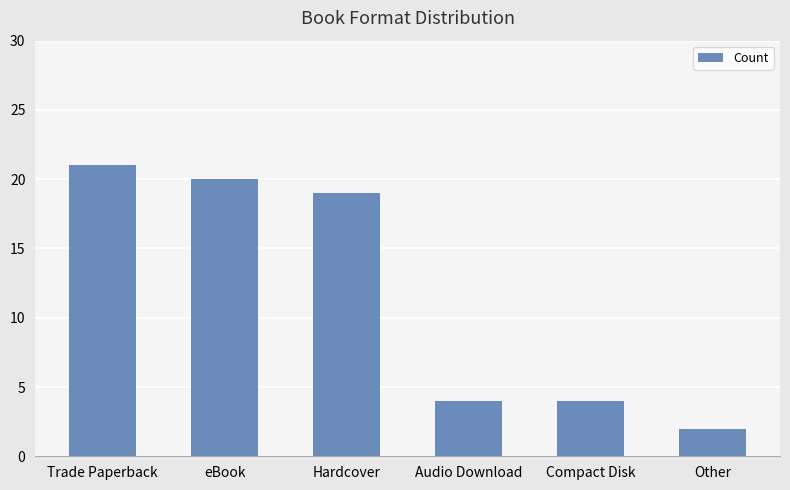

At which category does the chart reach its peak across all series?

Trade Paperback